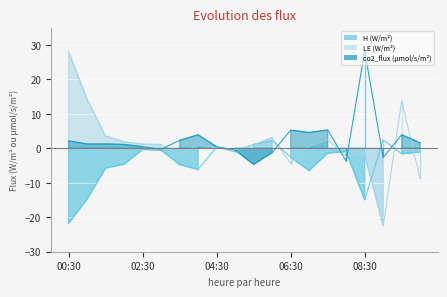

At which label does co2_flux (µmol/s/m²) reach its peak?

08:30